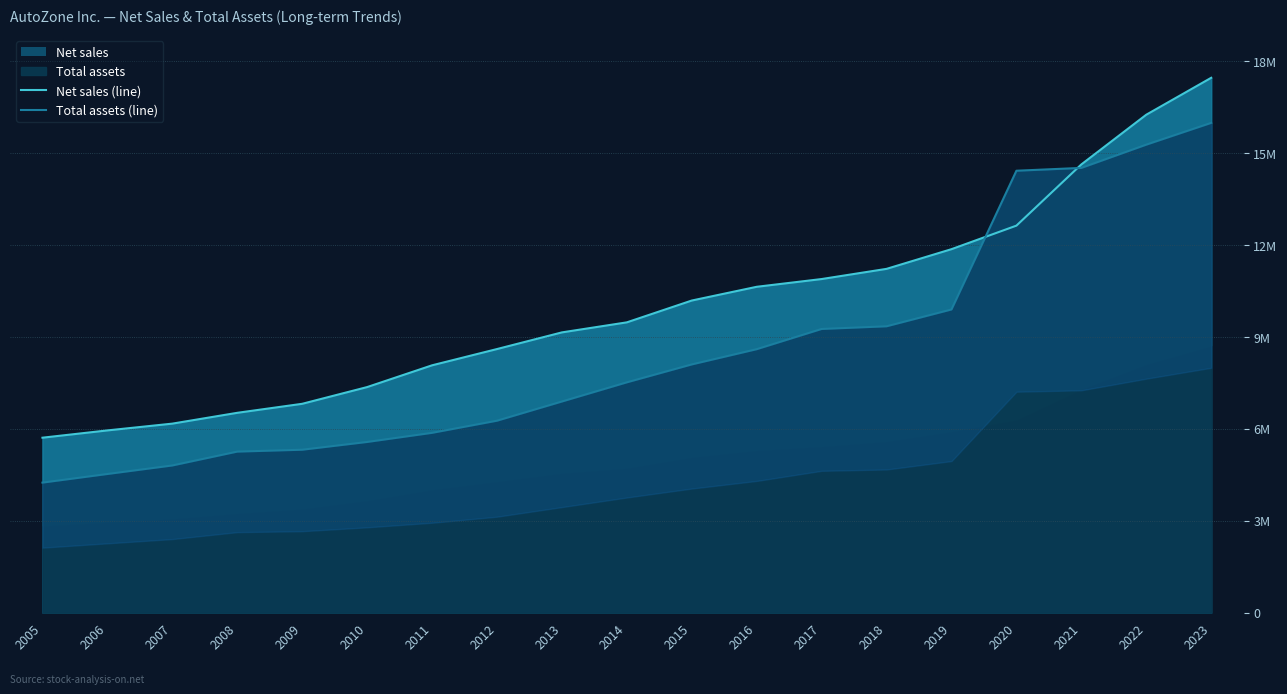

What is the total value across all series at 2005?

9956139